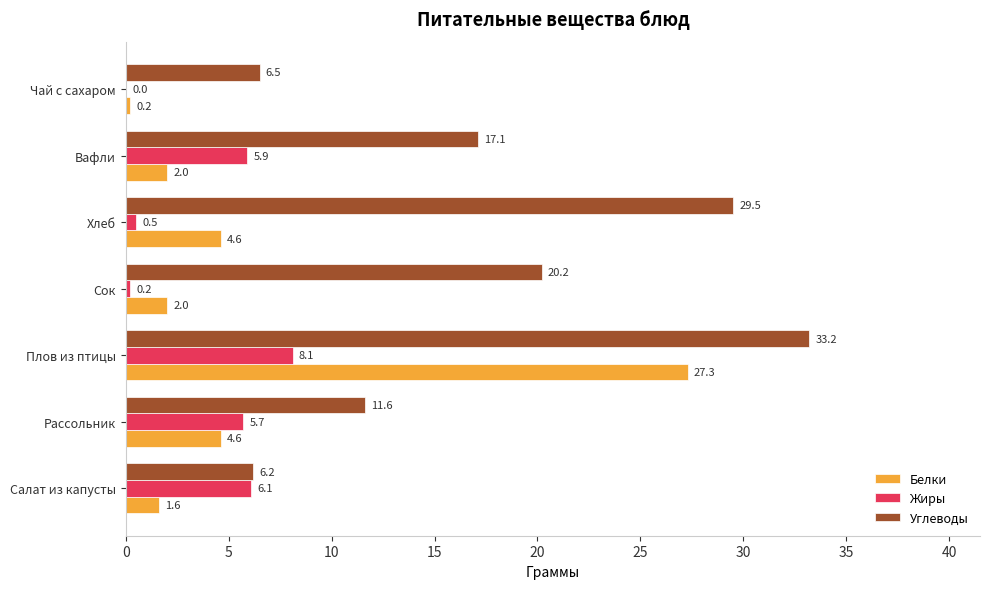

Which series changed the most between Рассольник and Чай с сахаром?

Жиры